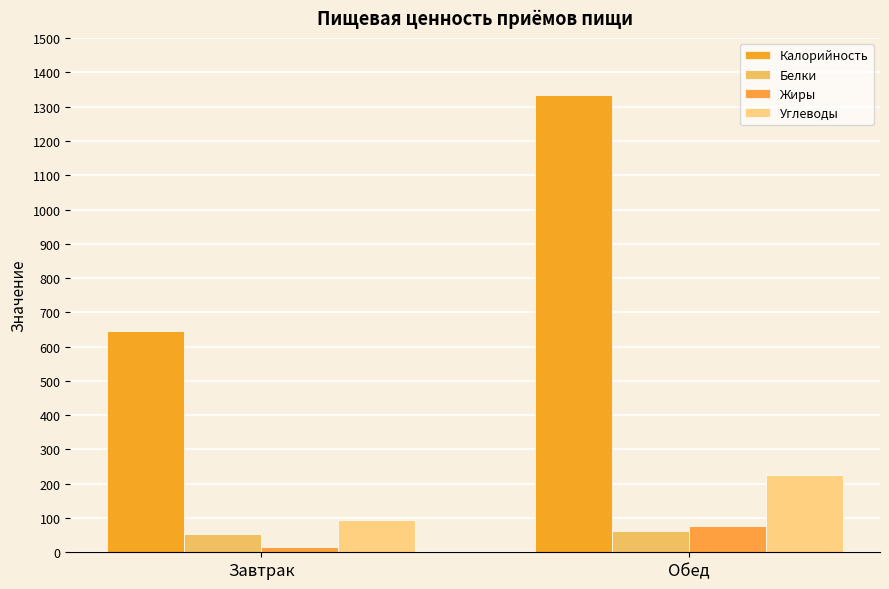

What position from the left is Обед?

2